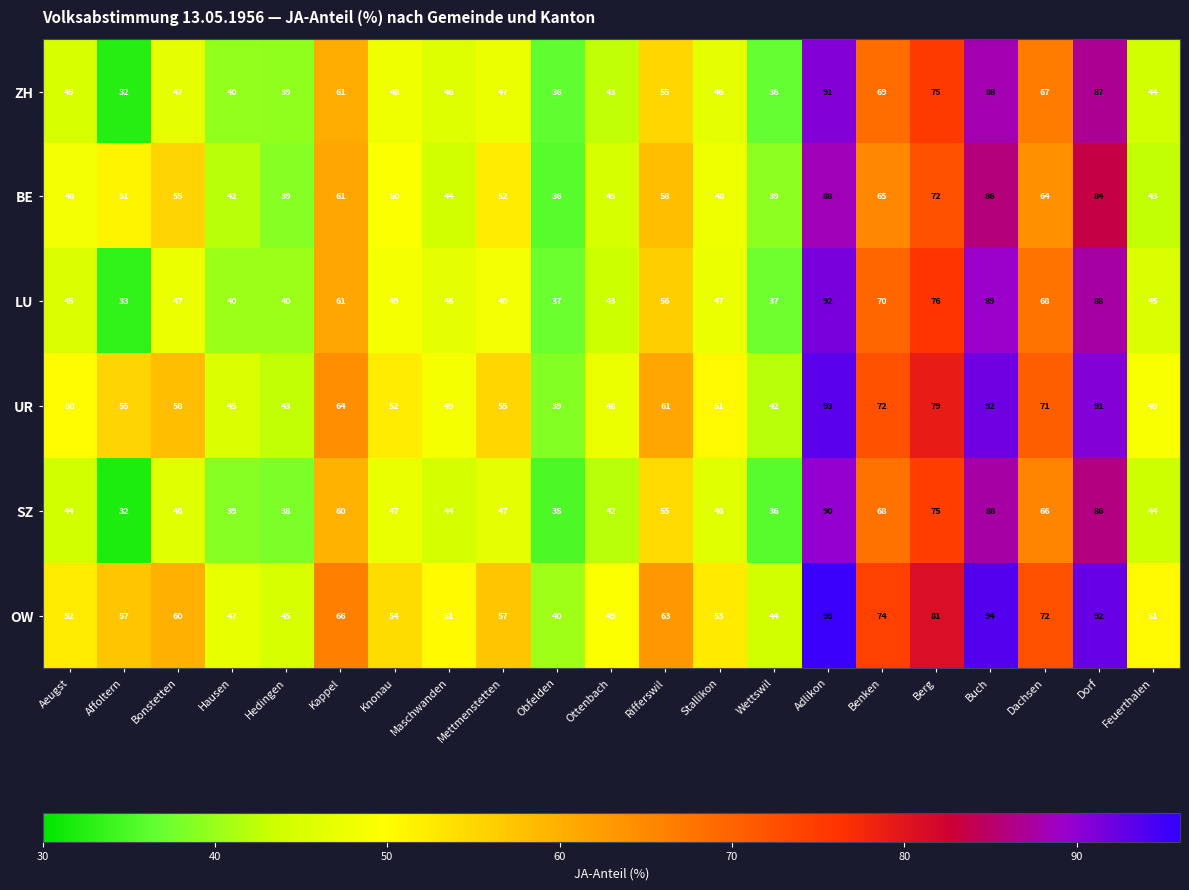

At which category does the chart reach its peak across all series?

Adlikon